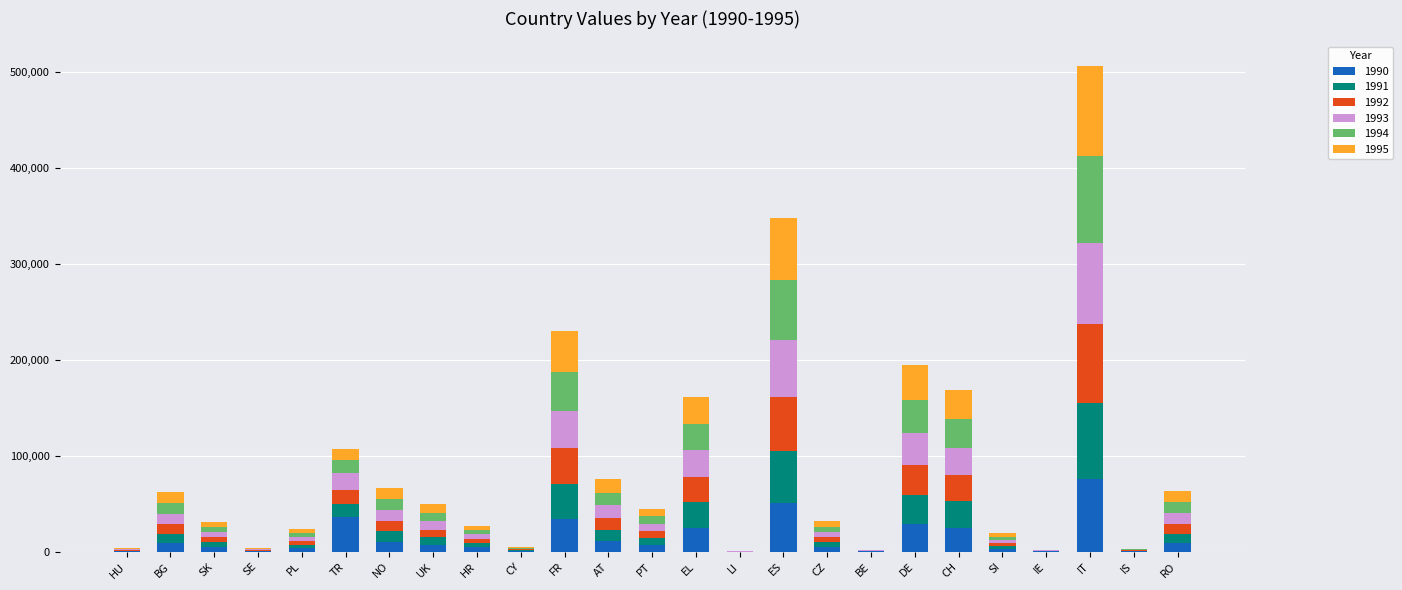

At which category is the sum across all series the highest?

IT